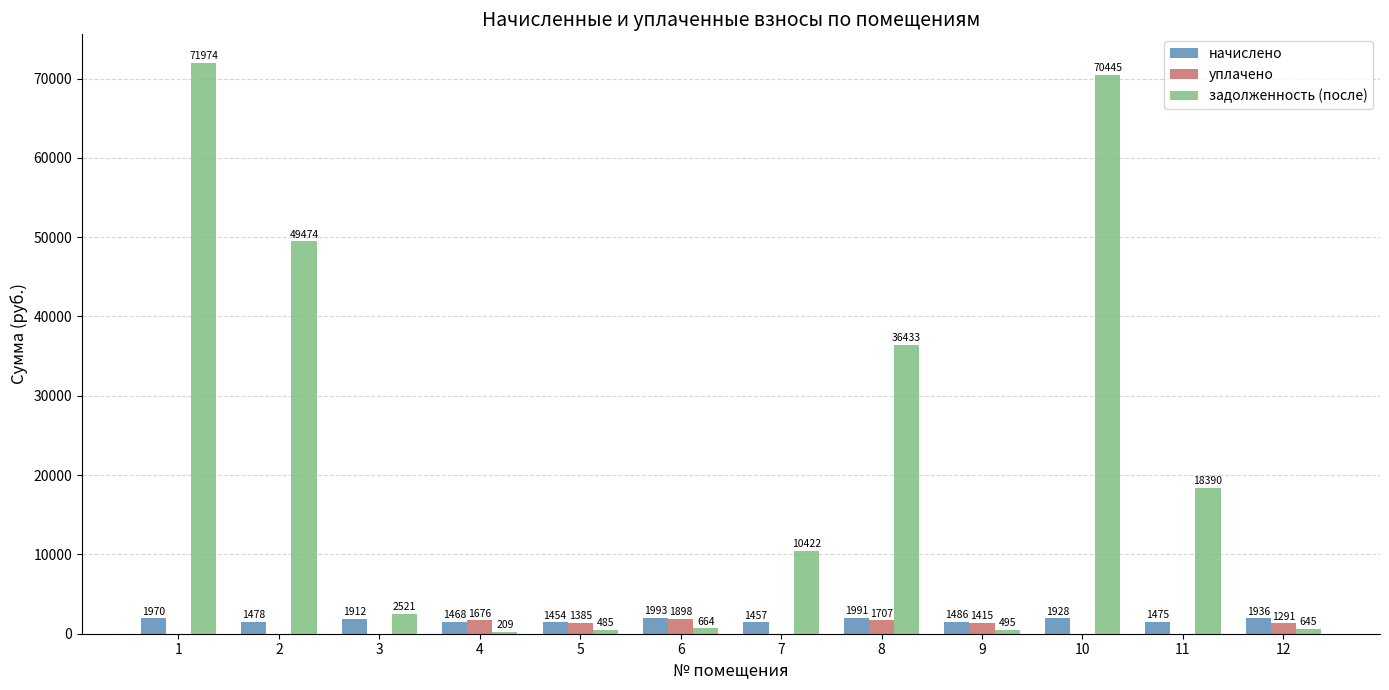

Is it true that задолженность (после) equals 6675.6 at 7?

False